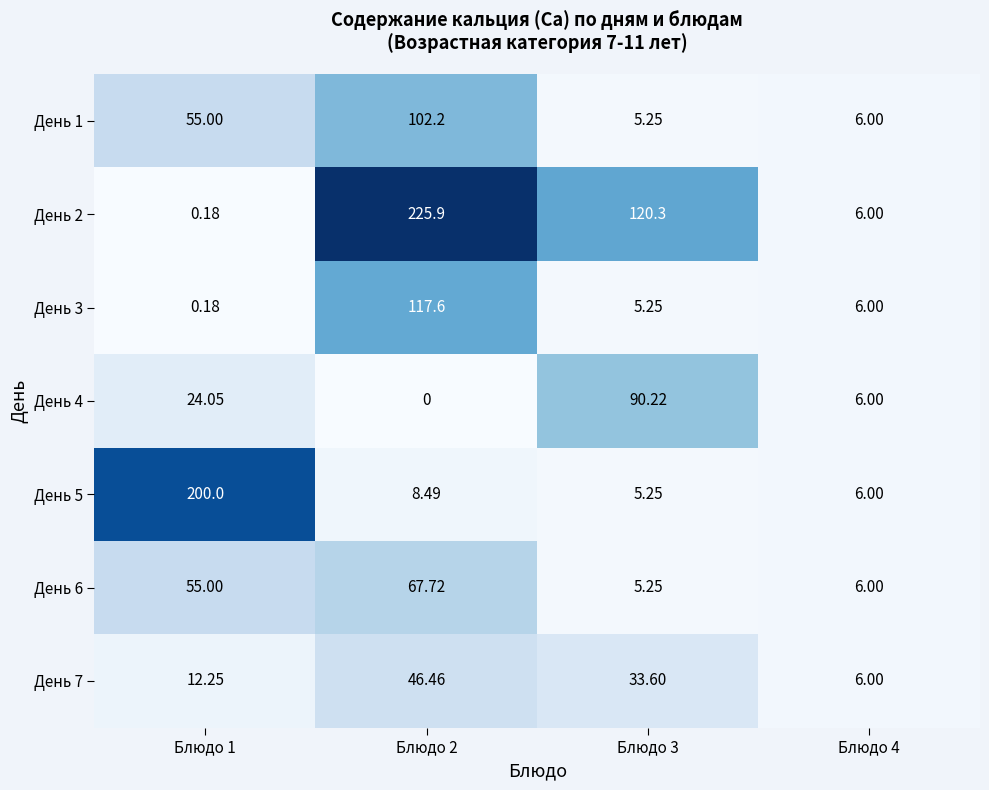

What is the spread (max minus min) of values at Блюдо 3?

115.0